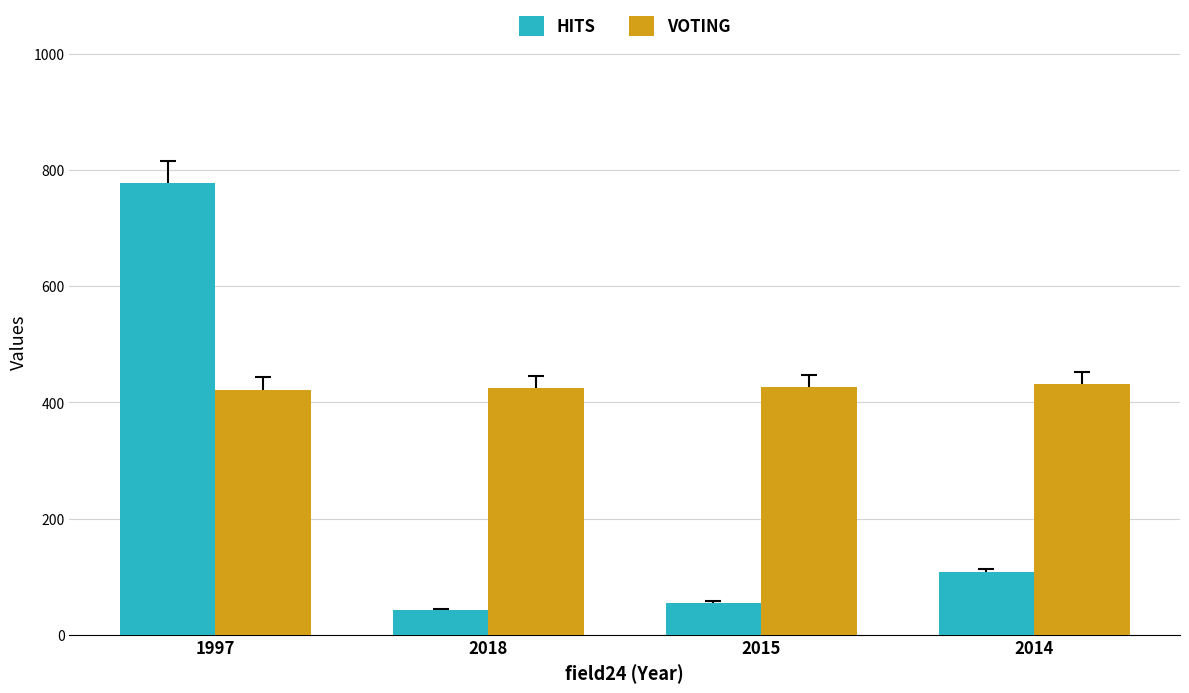

Are the bars grouped side by side (vs. stacked)?

Yes